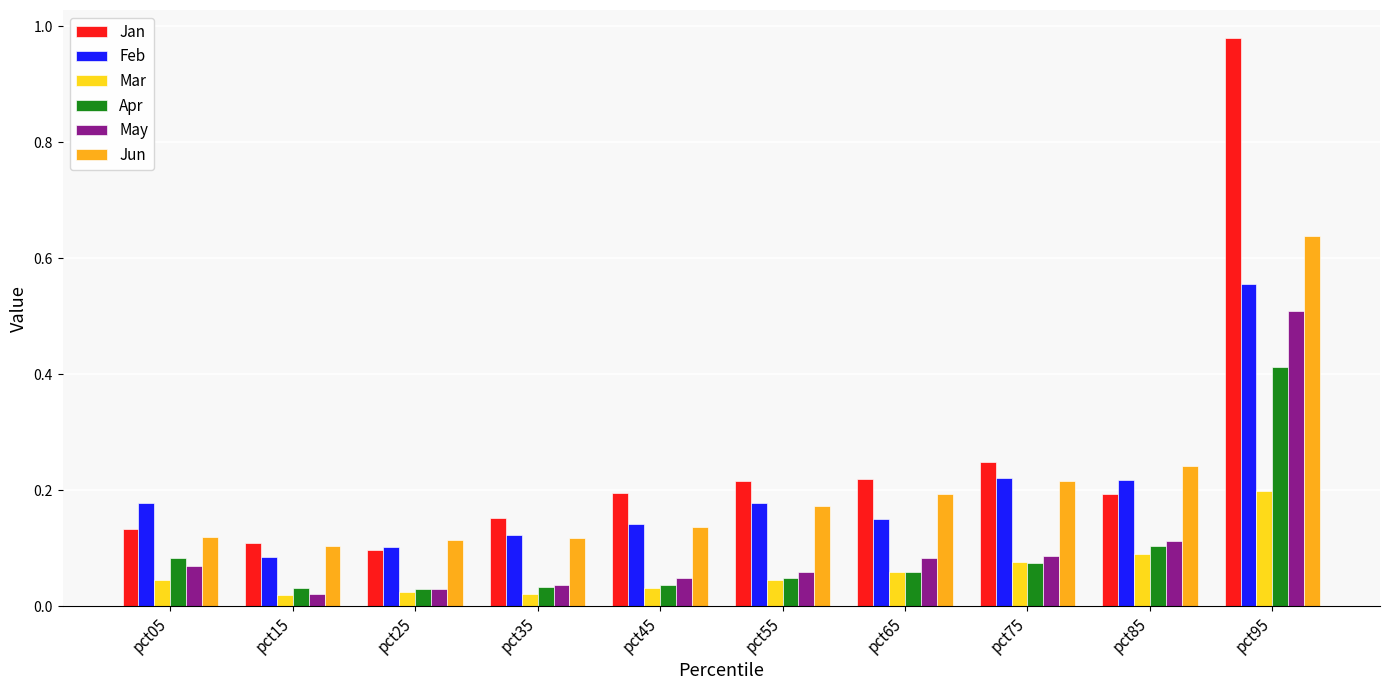

At pct95, list the series in order from largest to smallest.

Jan, Jun, Feb, May, Apr, Mar